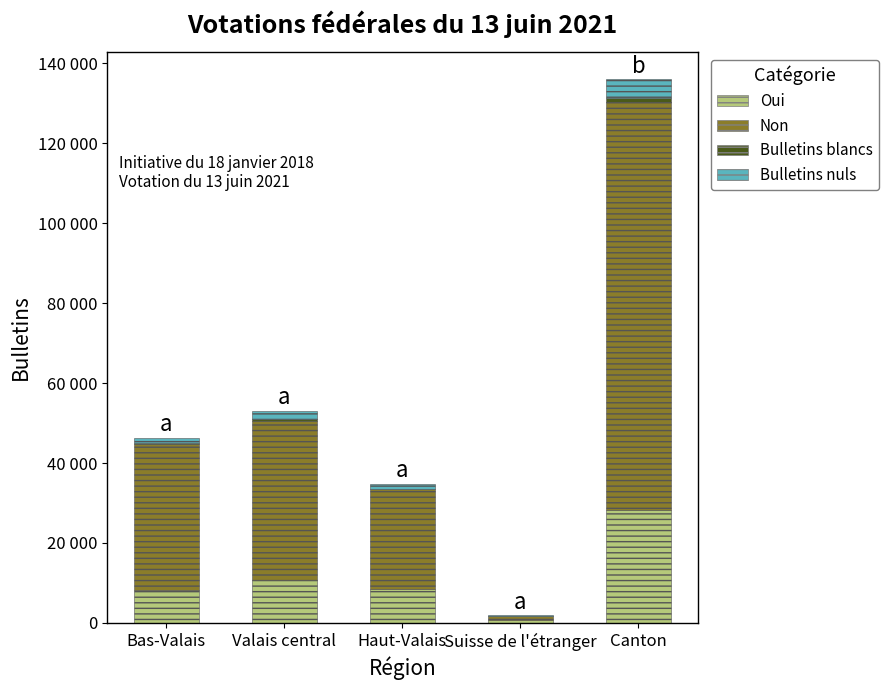

Are the bars grouped side by side (vs. stacked)?

No